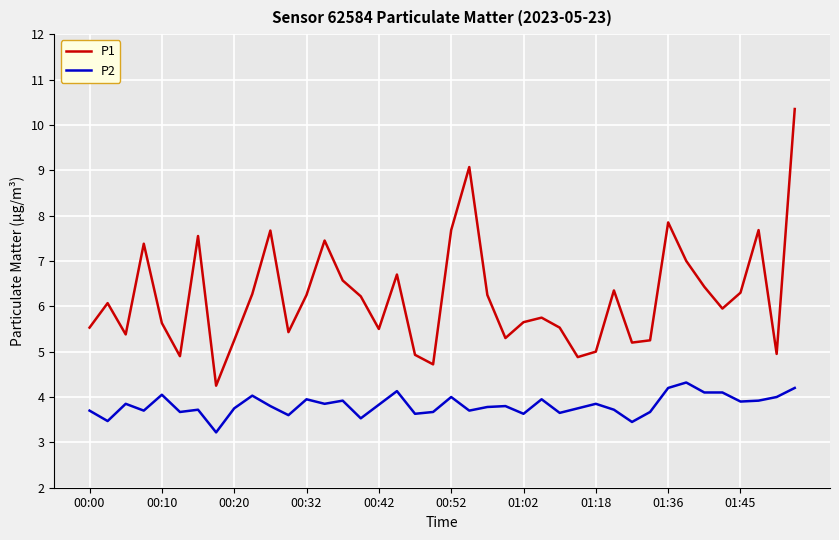

What is the difference between the maximum and minimum values in the P1 series?

6.1